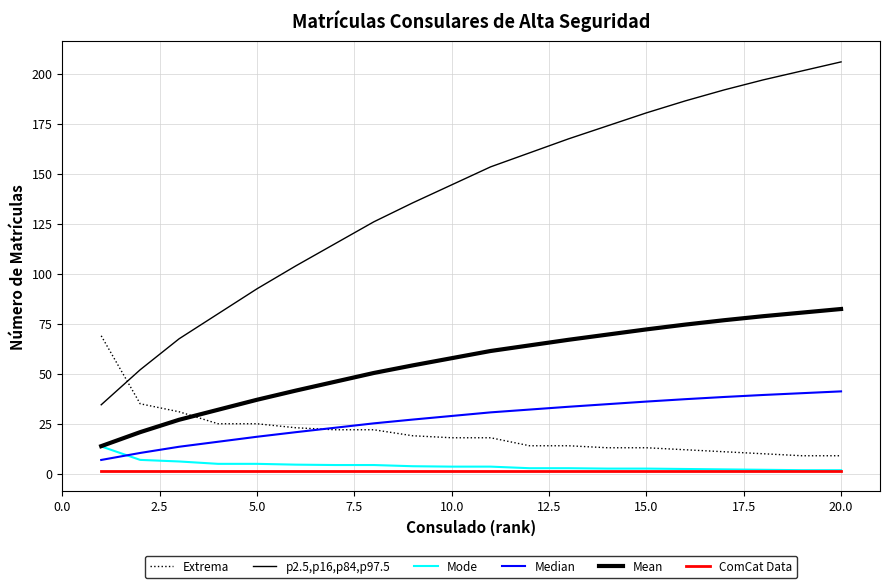

Reading right to left, transcribe all the data shown in this chart.

Extrema: 9.0	9.0	10.0	11.0	12.0	13.0	13.0	14.0	14.0	18.0	18.0	19.0	22.0	22.0	23.0	25.0	25.0	31.0	35.0	69.0
p2.5,p16,p84,p97.5: 206.0	201.5	197.0	192.0	186.5	180.5	174.0	167.5	160.5	153.5	144.5	135.5	126.0	115.0	104.0	92.5	80.0	67.5	52.0	34.5
Mode: 1.8	1.8	2.0	2.2	2.4	2.6	2.6	2.8	2.8	3.6	3.6	3.8	4.4	4.4	4.5	5.0	5.0	6.1	6.9	13.7
Median: 41.2	40.3	39.4	38.4	37.3	36.1	34.8	33.5	32.1	30.7	28.9	27.1	25.2	23.0	20.8	18.5	16.0	13.5	10.4	6.9
Mean: 82.4	80.6	78.8	76.8	74.6	72.2	69.6	67.0	64.2	61.4	57.8	54.2	50.4	46.0	41.6	37.0	32.0	27.0	20.8	13.8
ComCat Data: 1.5	1.5	1.5	1.5	1.5	1.5	1.5	1.5	1.5	1.5	1.5	1.5	1.5	1.5	1.5	1.5	1.5	1.5	1.5	1.5